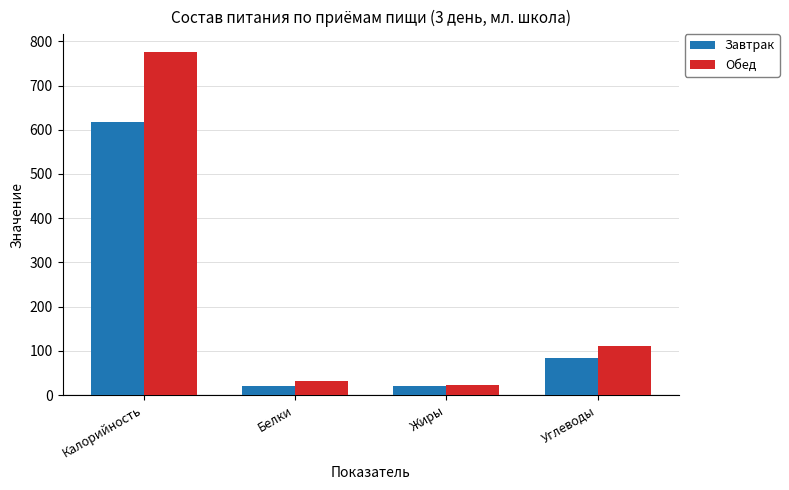

The value of Обед at Углеводы is 110. True or false?

True